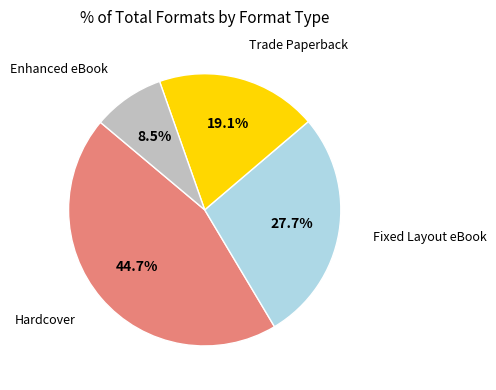

Is there a majority slice in this chart?

No